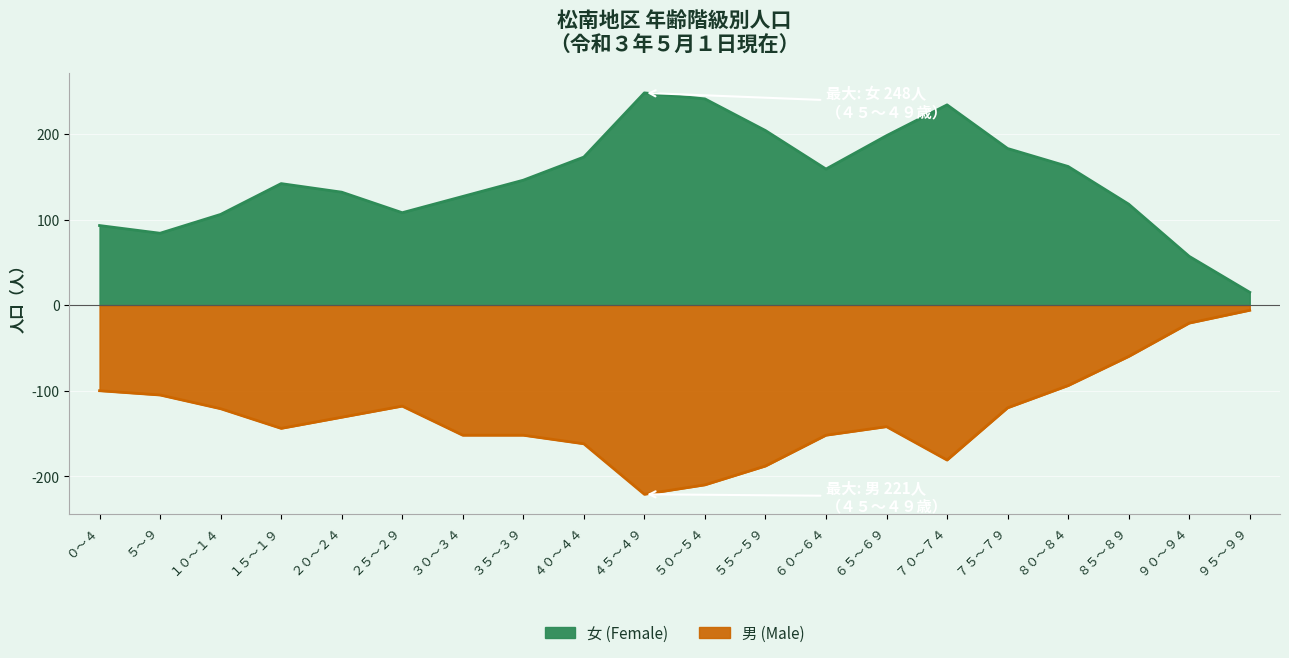

True or false: 女 (Female) and 男 (Male) cross at least once.

False